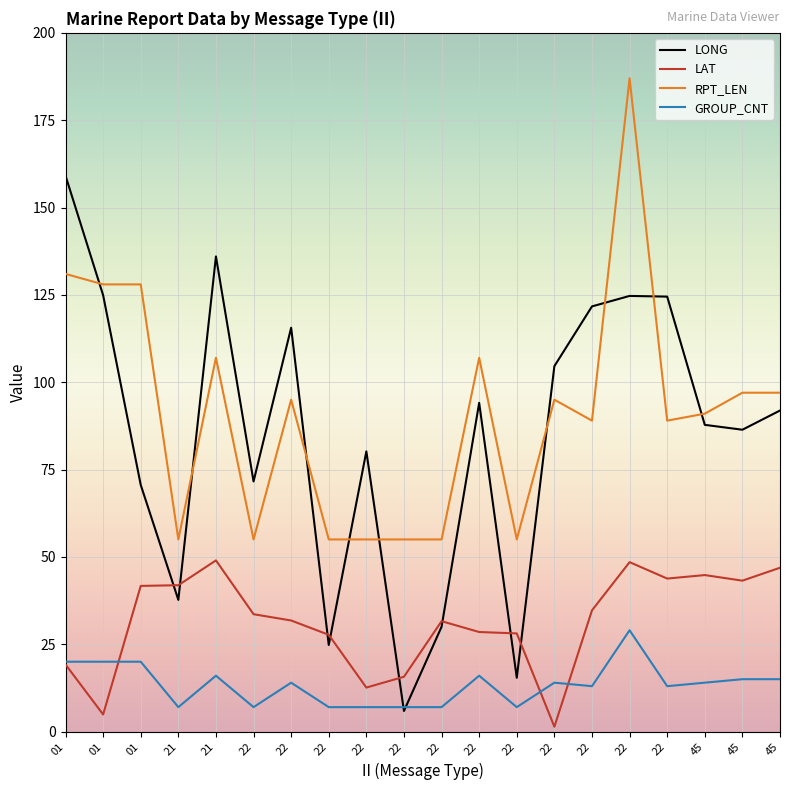

Rank the categories by GROUP_CNT value from highest to lowest.

22, 01, 01, 01, 21, 22, 45, 45, 22, 22, 45, 22, 22, 21, 22, 22, 22, 22, 22, 22